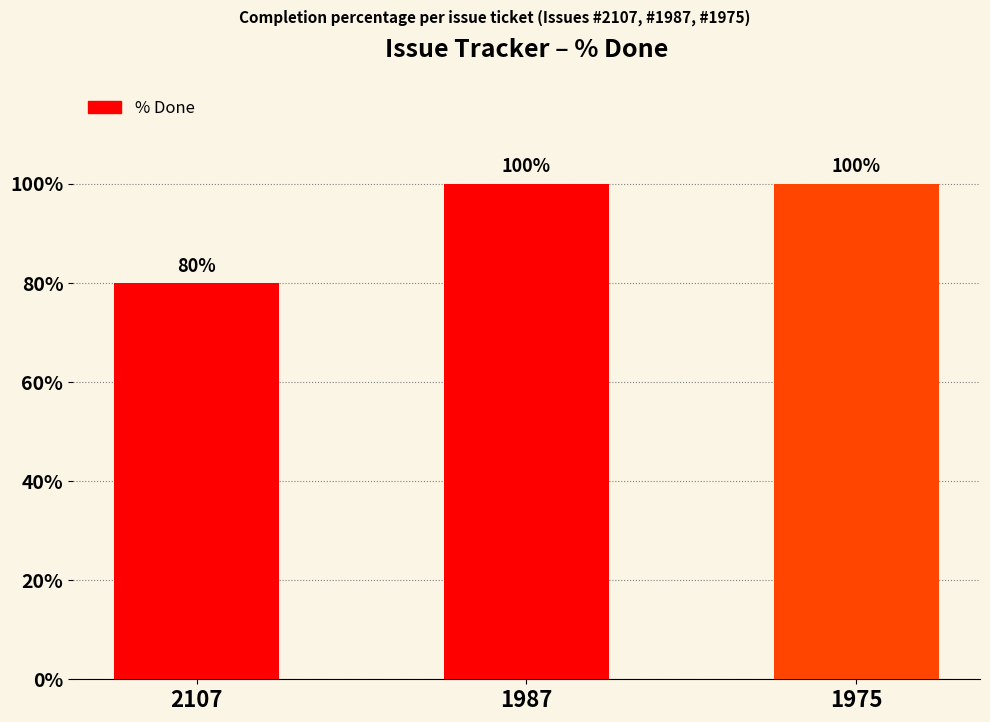

The value at 1975 is 48. True or false?

False